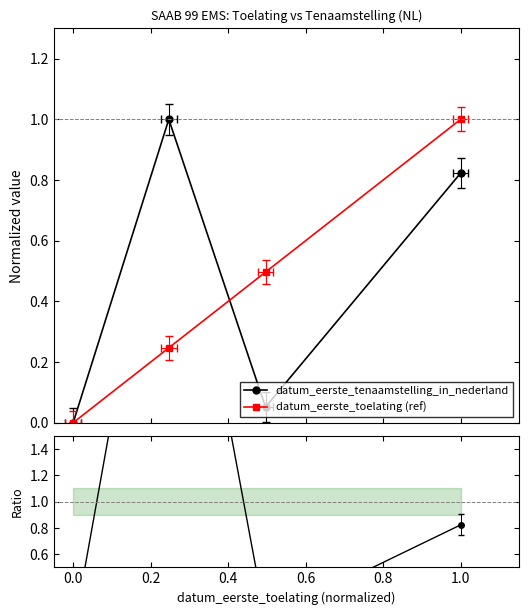

How many interior local peaks does the Ratio tenaamstelling/toelating series have?

1